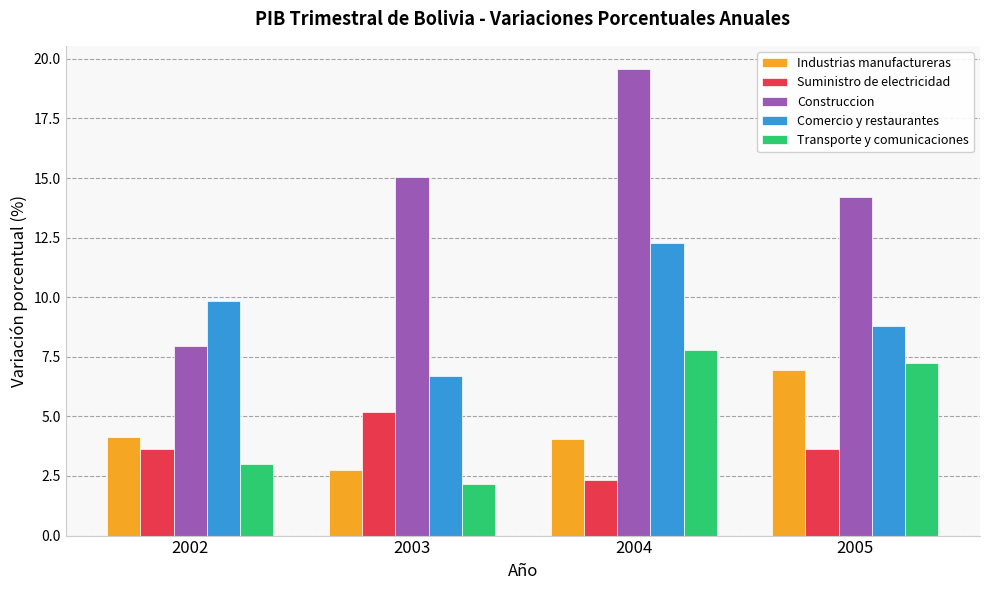

What are all the series names shown in the legend?

Industrias manufactureras, Suministro de electricidad, Construccion, Comercio y restaurantes, Transporte y comunicaciones